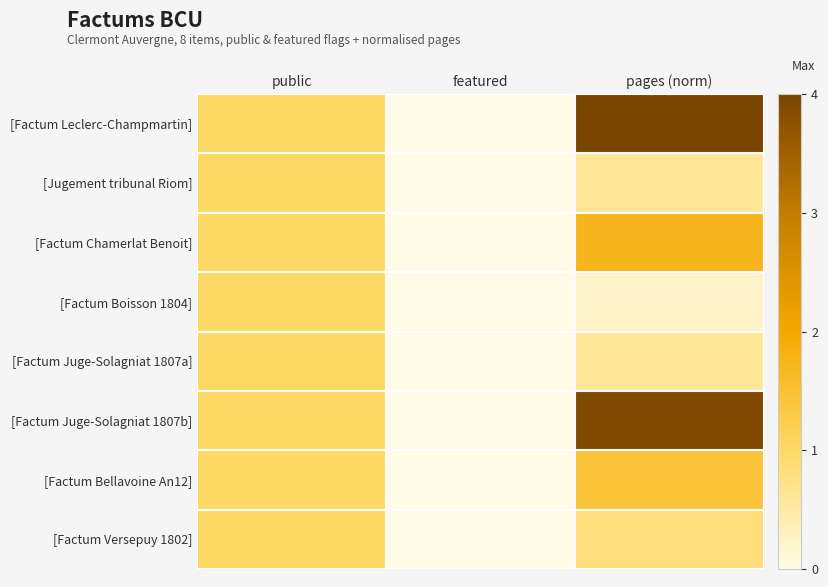

Which series has the widest spread of values?

[Factum Leclerc-Champmartin]